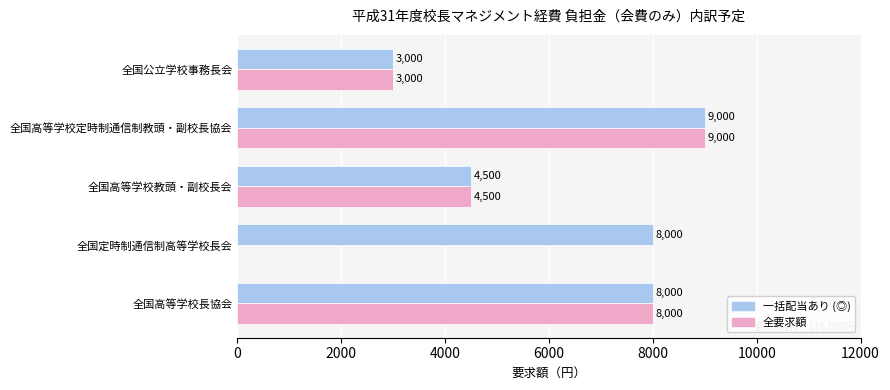

True or false: 全要求額 has a value of 3000 at 全国公立学校事務長会.

True